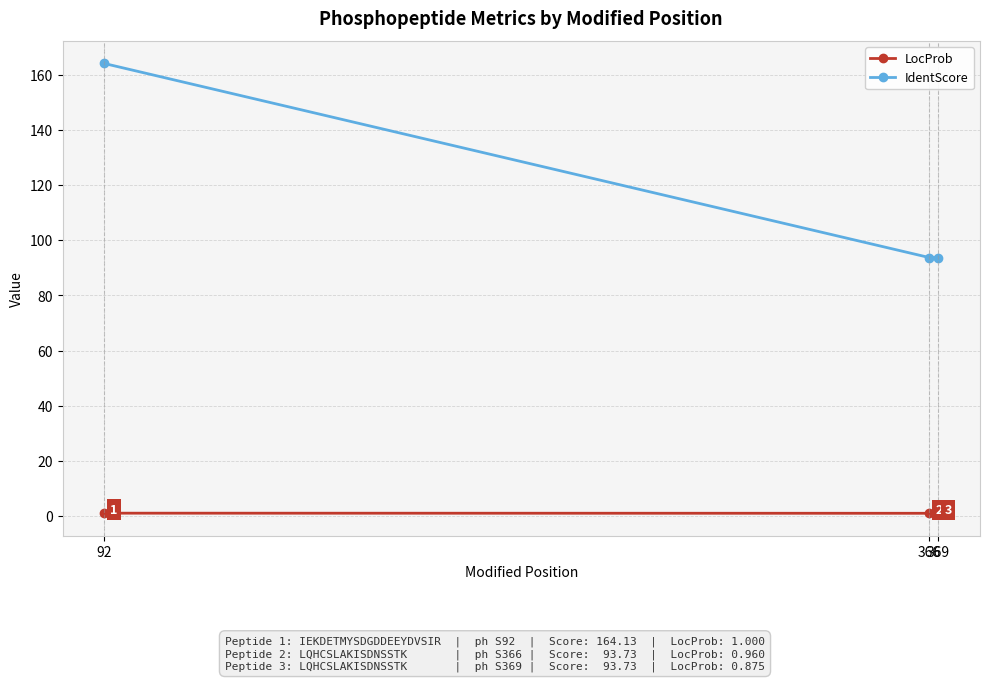

What is the value of the IdentScore point at the 3rd from the left?

93.7